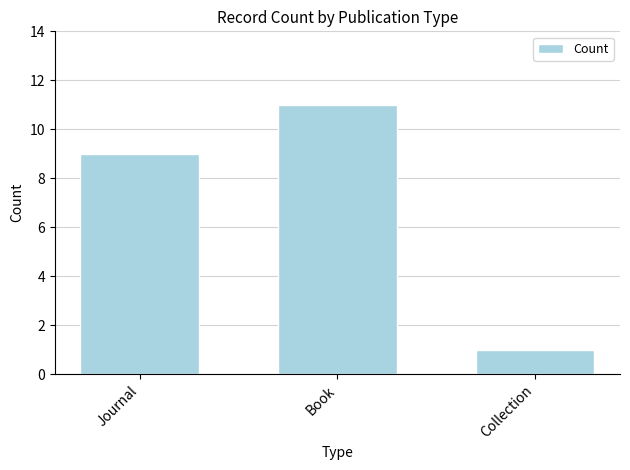

What is the difference between the values at Collection and Book?

10